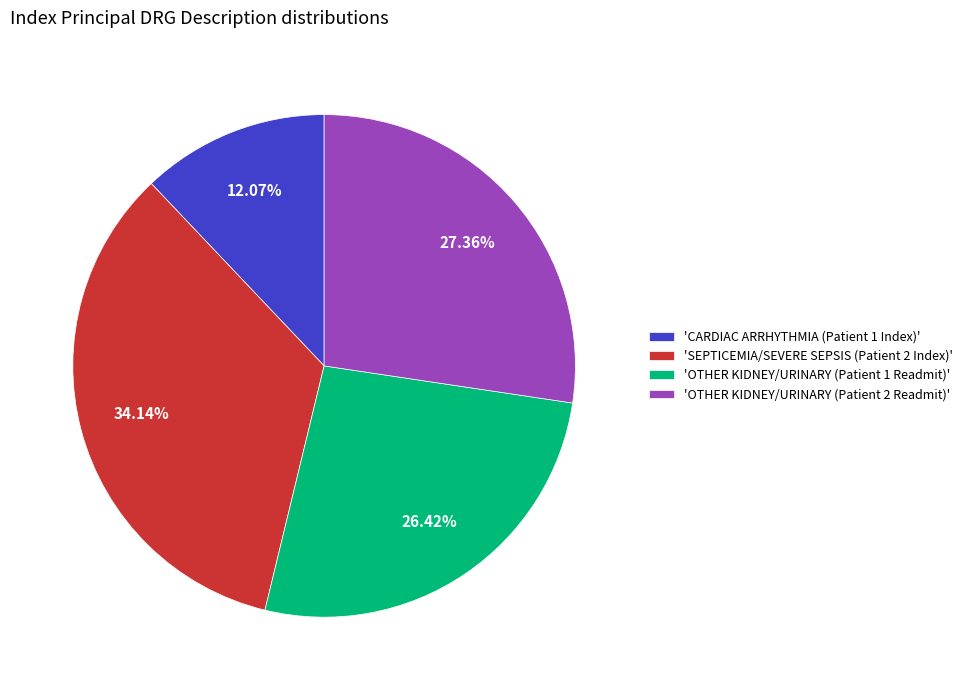

To the nearest percent, what is the difference between the largest and smallest slice percentages?

22%